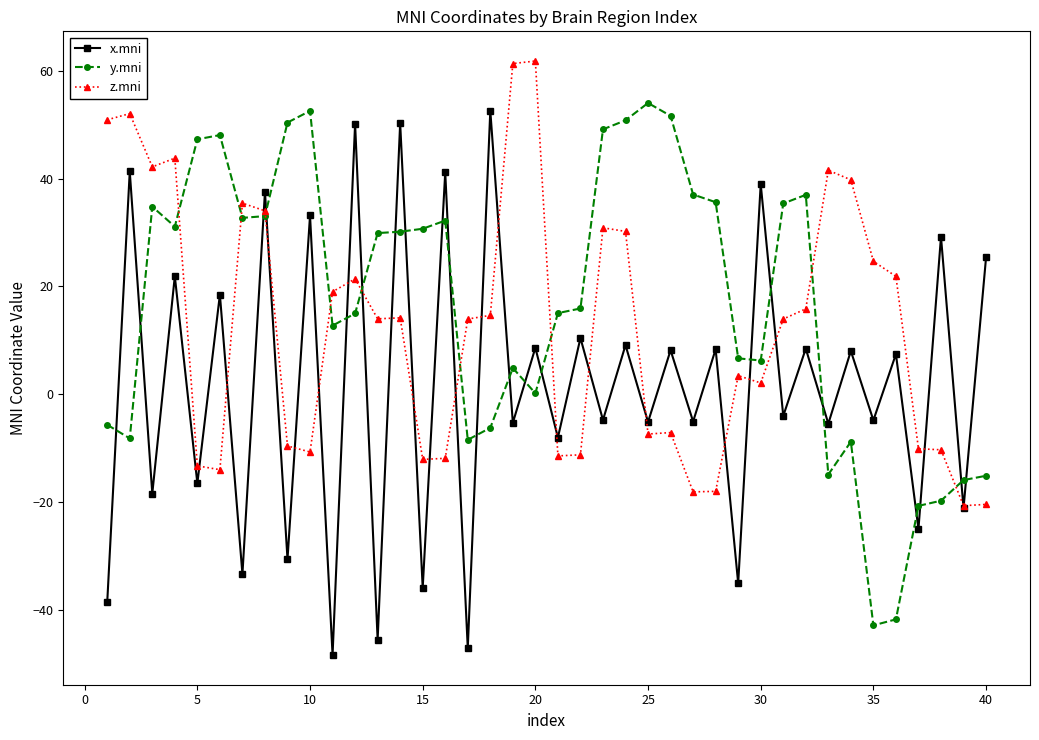

True or false: y.mni and x.mni intersect in this chart.

True